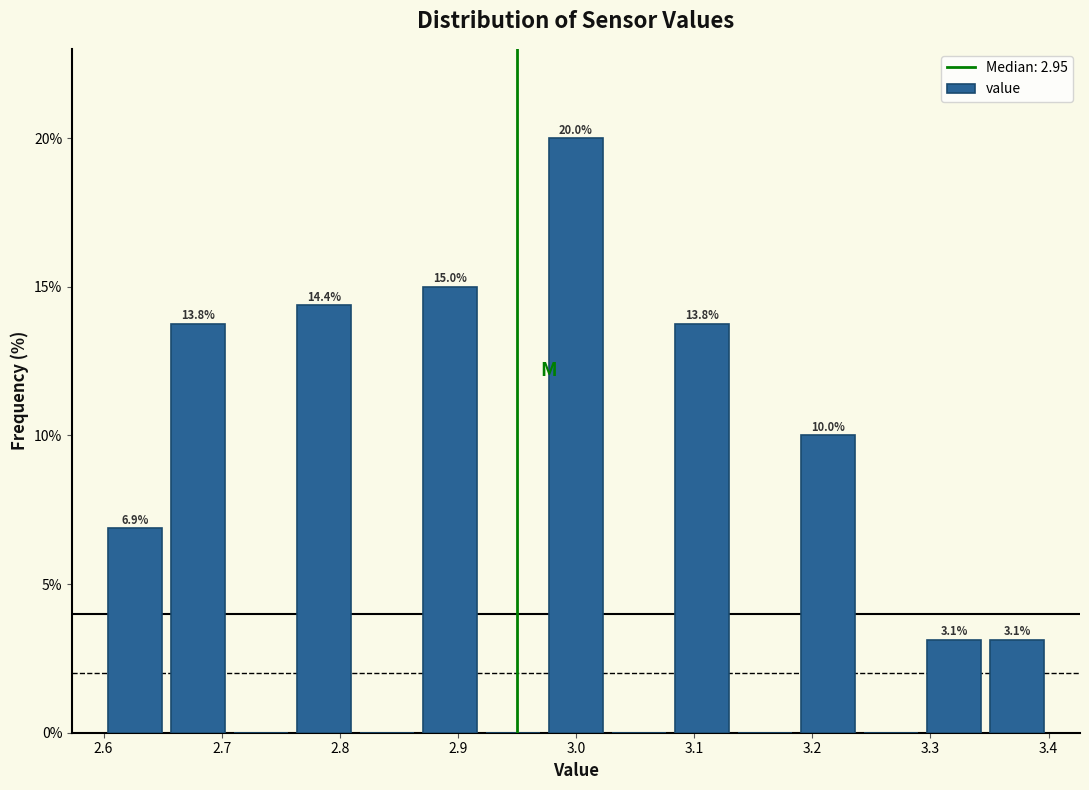

Which range on the x-axis has the tallest bar?

2.97 to 3.03